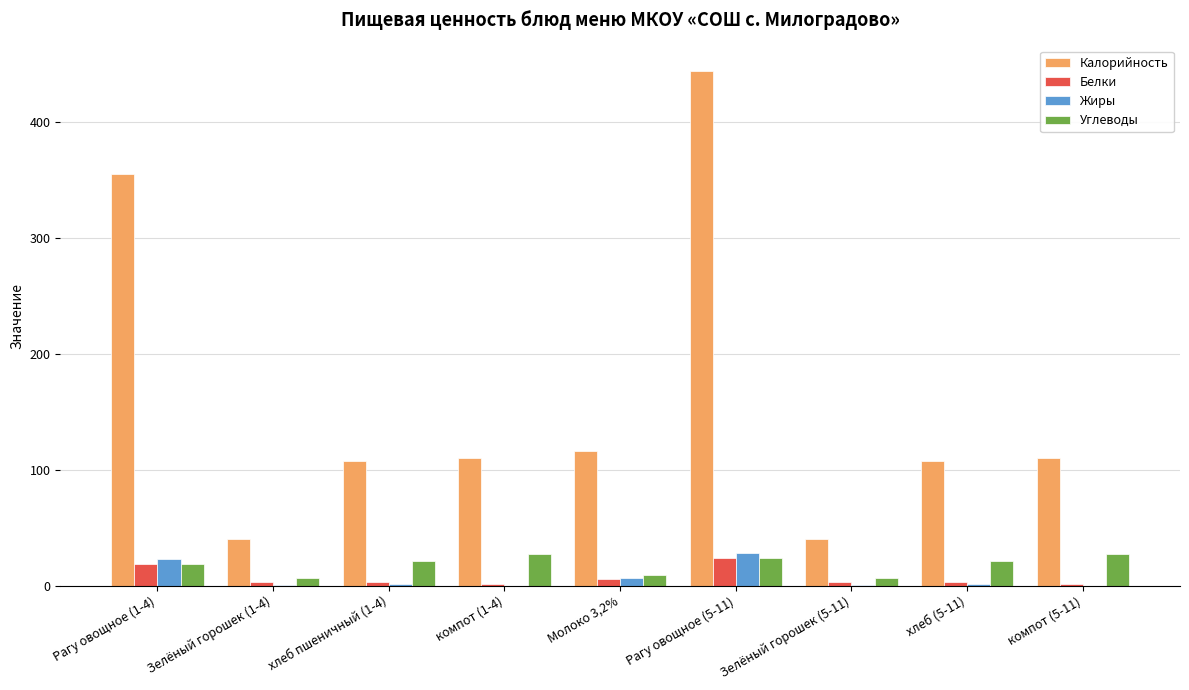

Where does the Белки series first go above 3?

Рагу овощное (1-4)